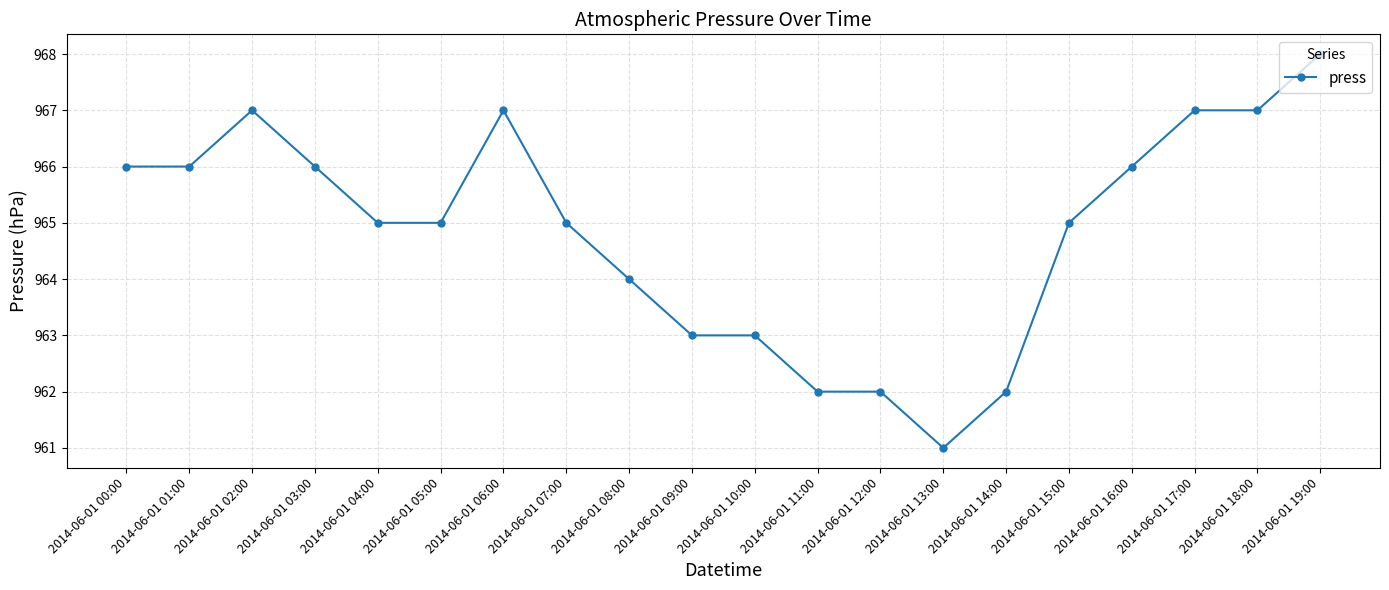

Count the values in the range 963 to 967.

15